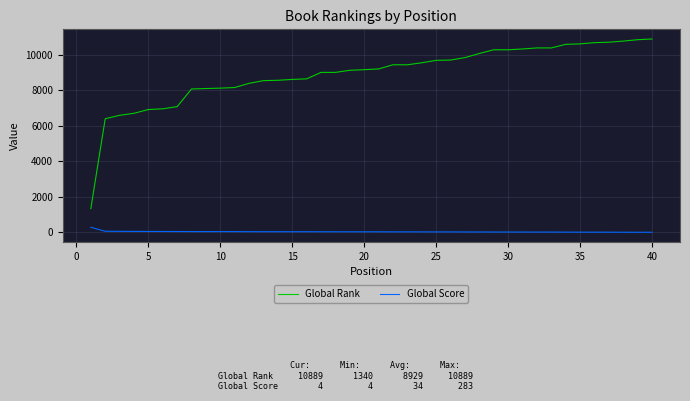

Which series has the largest total across all categories?

Global Rank